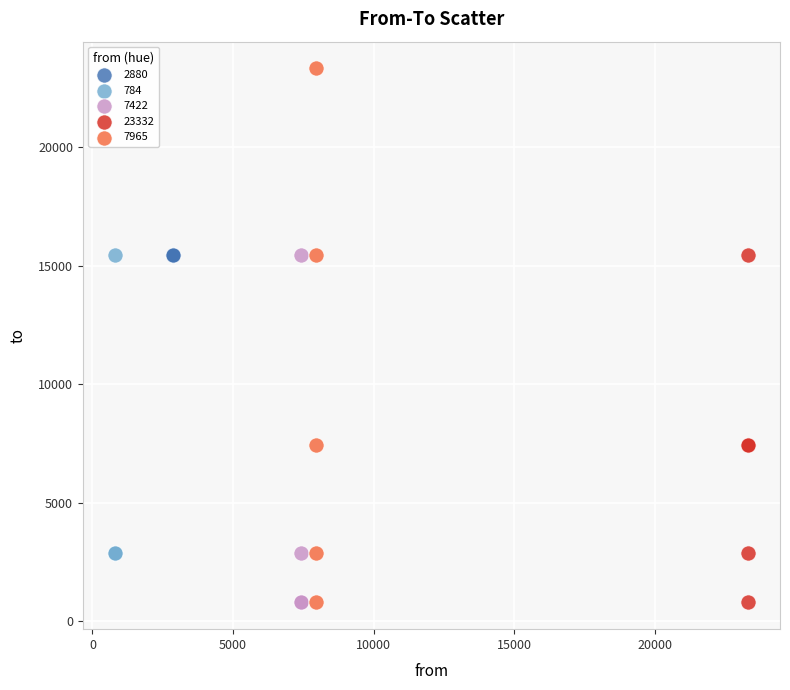

Which series reaches the maximum Y coordinate?

7965